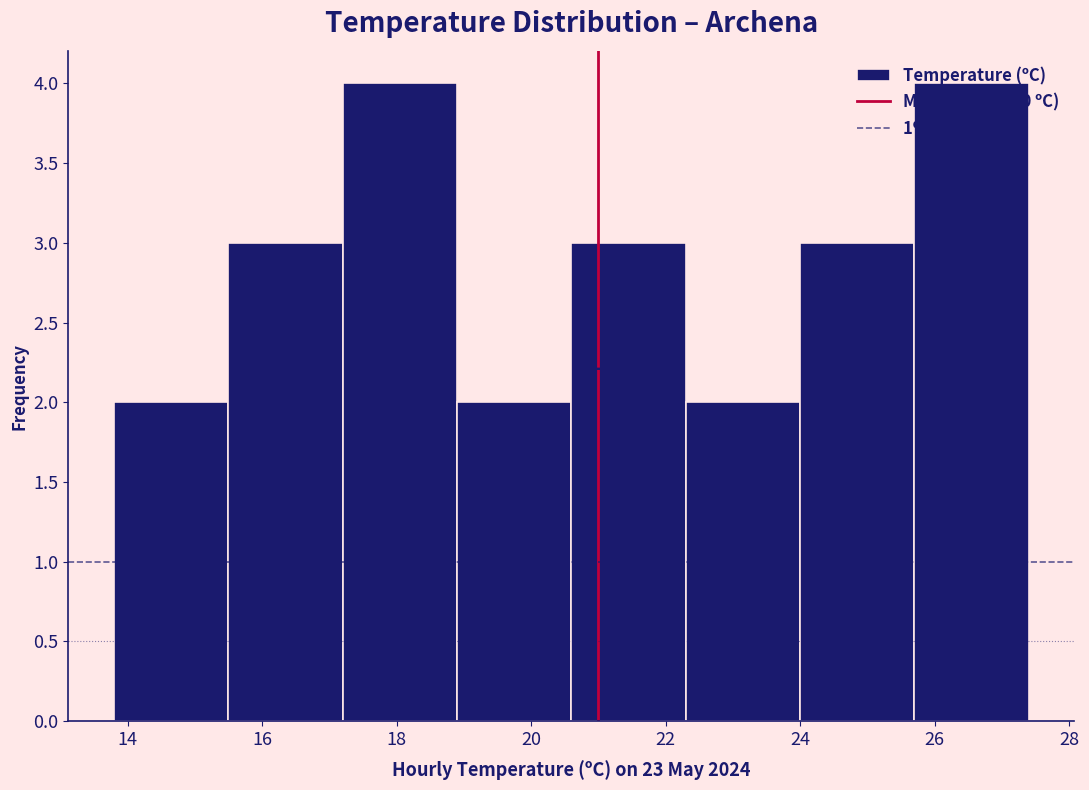

Reading left to right, list every bar in this chart as the range it spans on the x-axis followed by its height. Neither the bar edges nor the heights are printed on the chart, so give them approximately, as read against the axes.

13.8 to 15.5: 2
15.5 to 17.2: 3
17.2 to 18.9: 4
18.9 to 20.6: 2
20.6 to 22.3: 3
22.3 to 24.0: 2
24.0 to 25.7: 3
25.7 to 27.4: 4